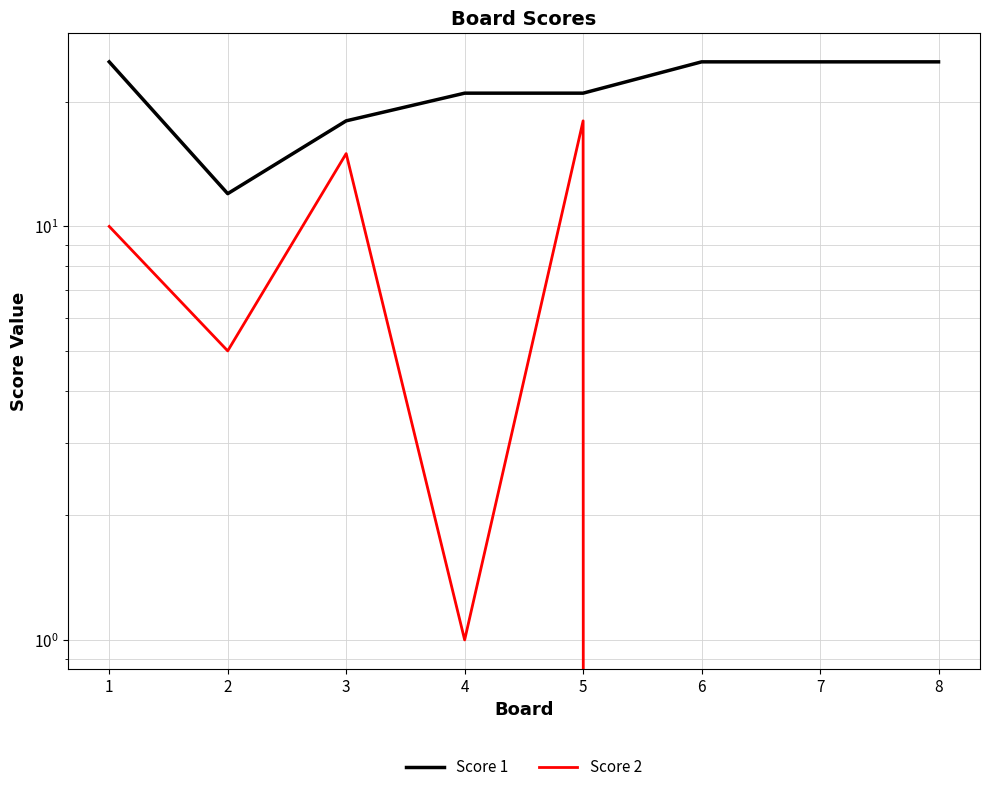

How many categories are shown in the chart?

8